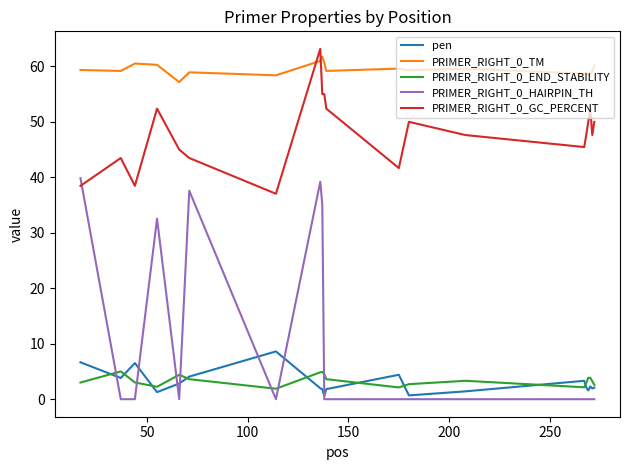

What is the minimum value for PRIMER_RIGHT_0_GC_PERCENT?

37.0